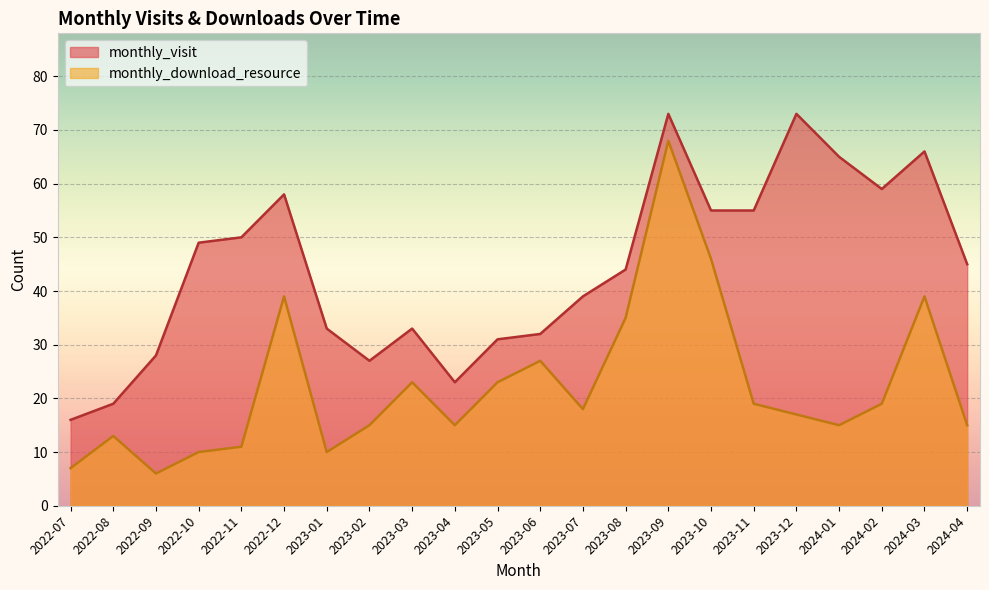

What is the value of the monthly_visit point at the 13th from the left?

39